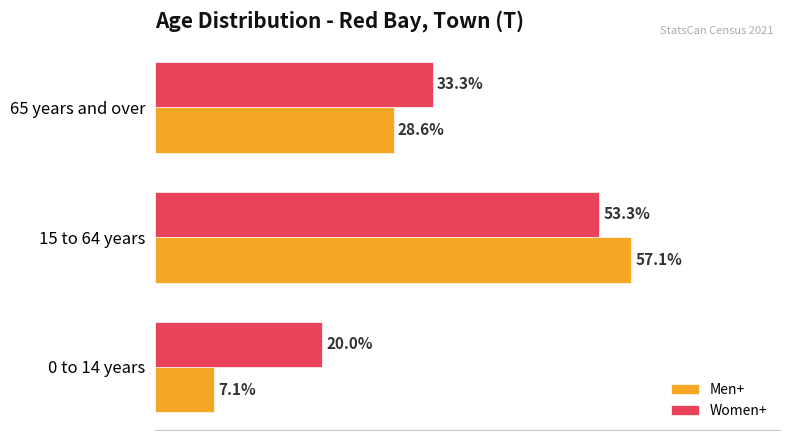

Where is Men+ nearest to the value 32?

65 years and over